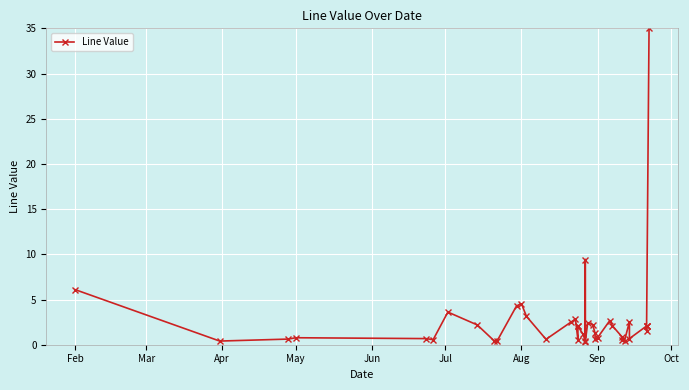

Reading right to left, list all the values displayed in this chart.

35.0	2.1	2.1	1.5	2.1	0.7	2.5	0.5	0.5	0.9	2.1	2.7	0.8	0.7	1.3	2.2	2.4	0.3	9.4	0.5	1.2	2.1	2.1	0.6	2.8	2.5	0.6	3.2	4.5	4.3	0.4	0.4	2.2	3.6	0.6	0.7	0.8	0.6	0.4	6.1